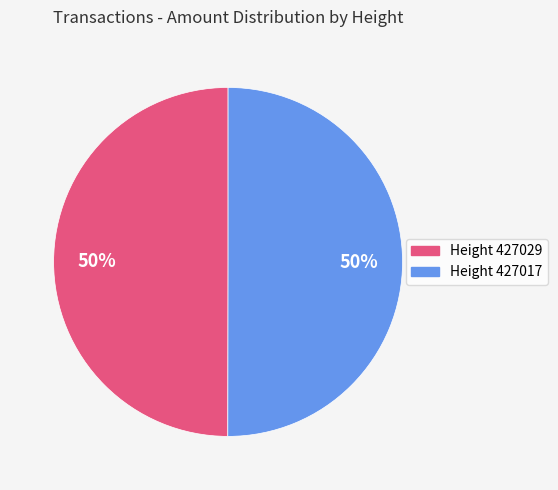

To the nearest percent, what is the average slice percentage?

50%